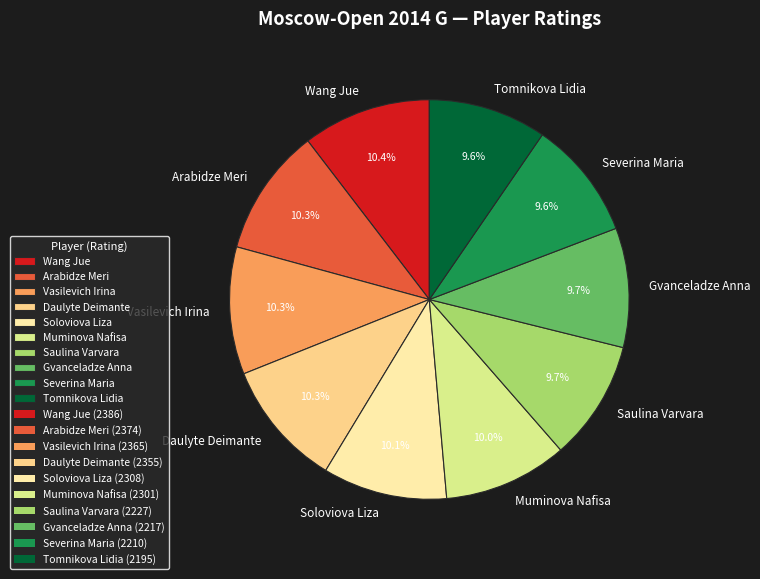

Combined, do Wang Jue and Vasilevich Irina account for over 50%?

No